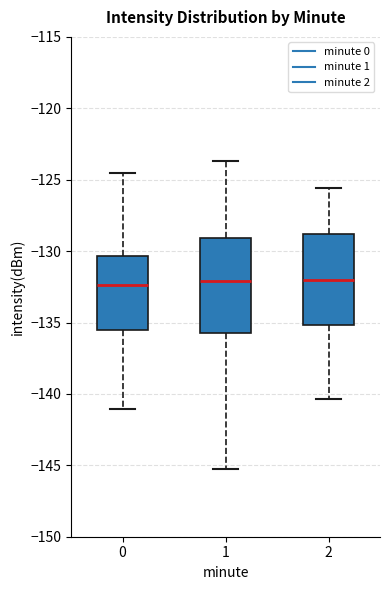

Where does the median line of the box at x = 0 sit on the y-axis? The values are not printed on the chart, so give them approximately, as read against the axis.

-132.5